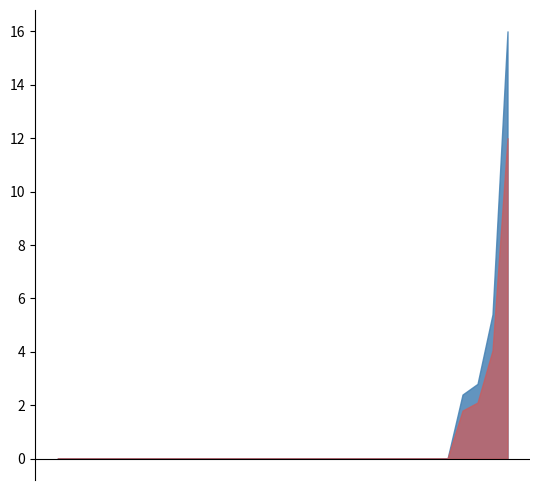

What is the maximum value shown in the chart?

16.0